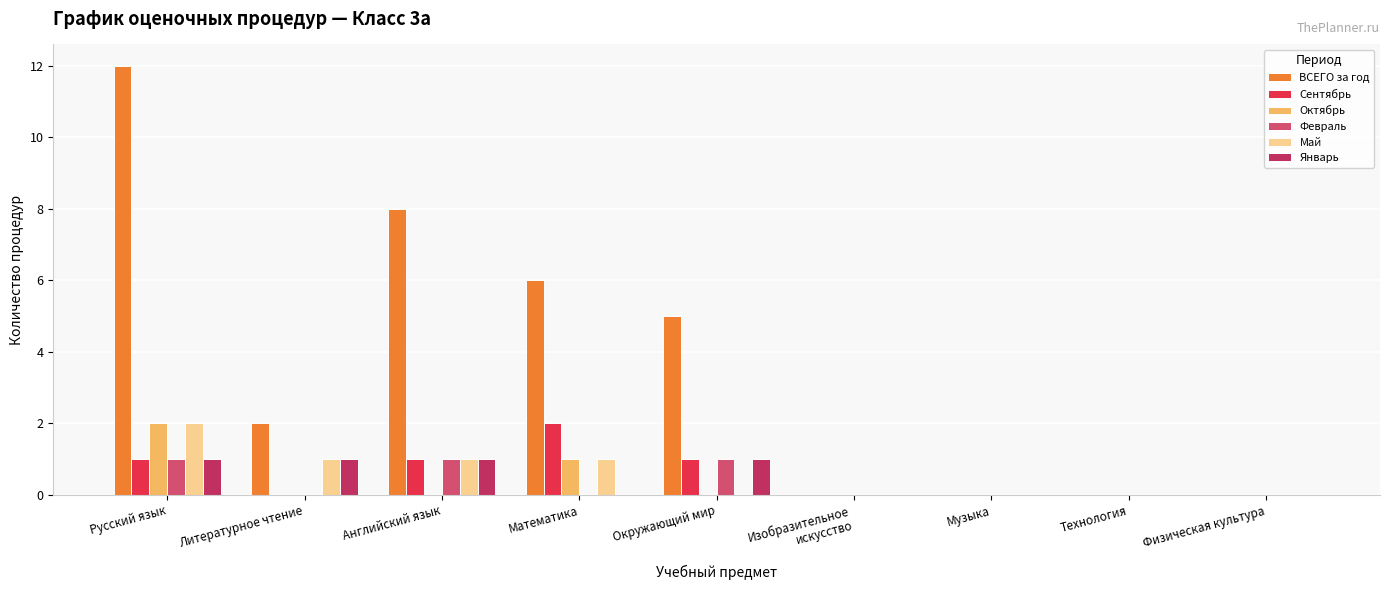

True or false: Сентябрь has a value of 3 at Математика.

False